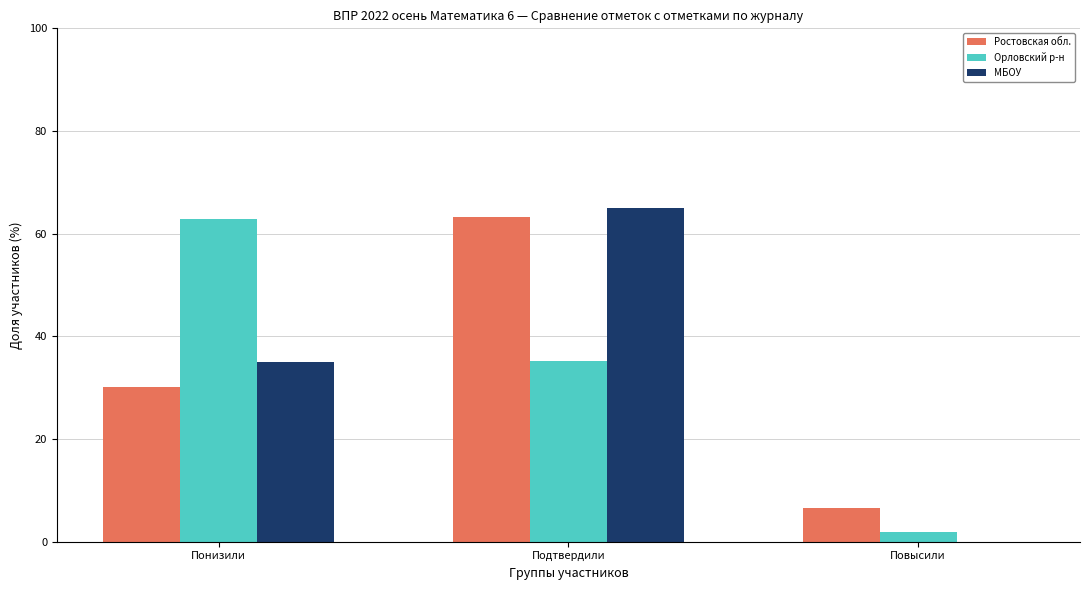

What is the maximum value shown in the chart?

65.0